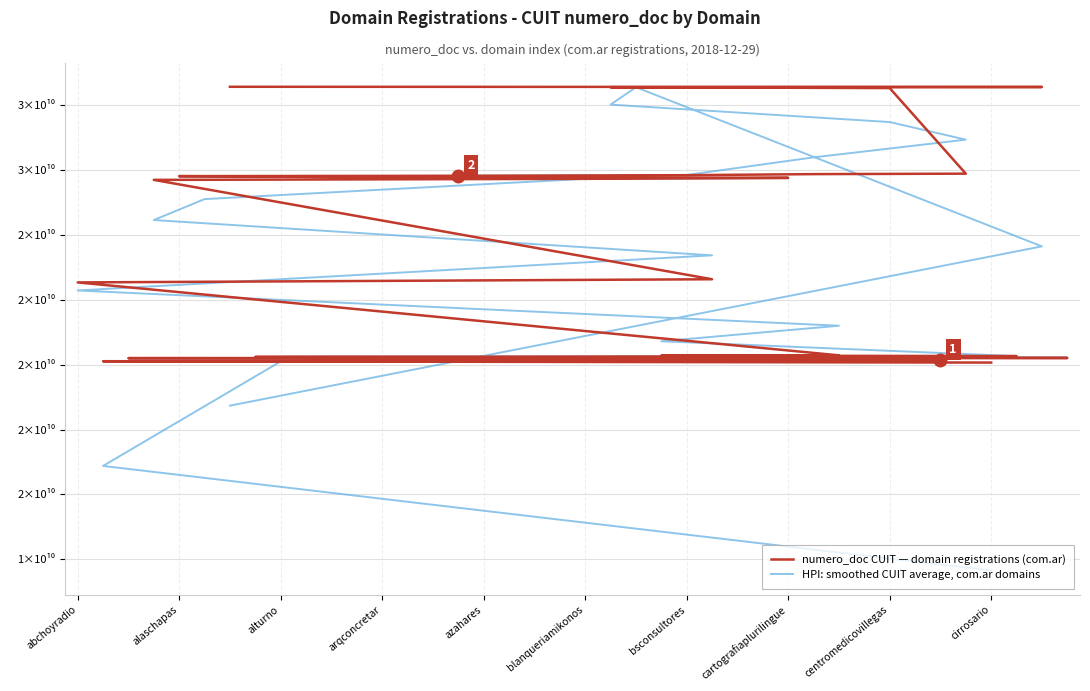

Is this an area chart (filled region under the line)?

No